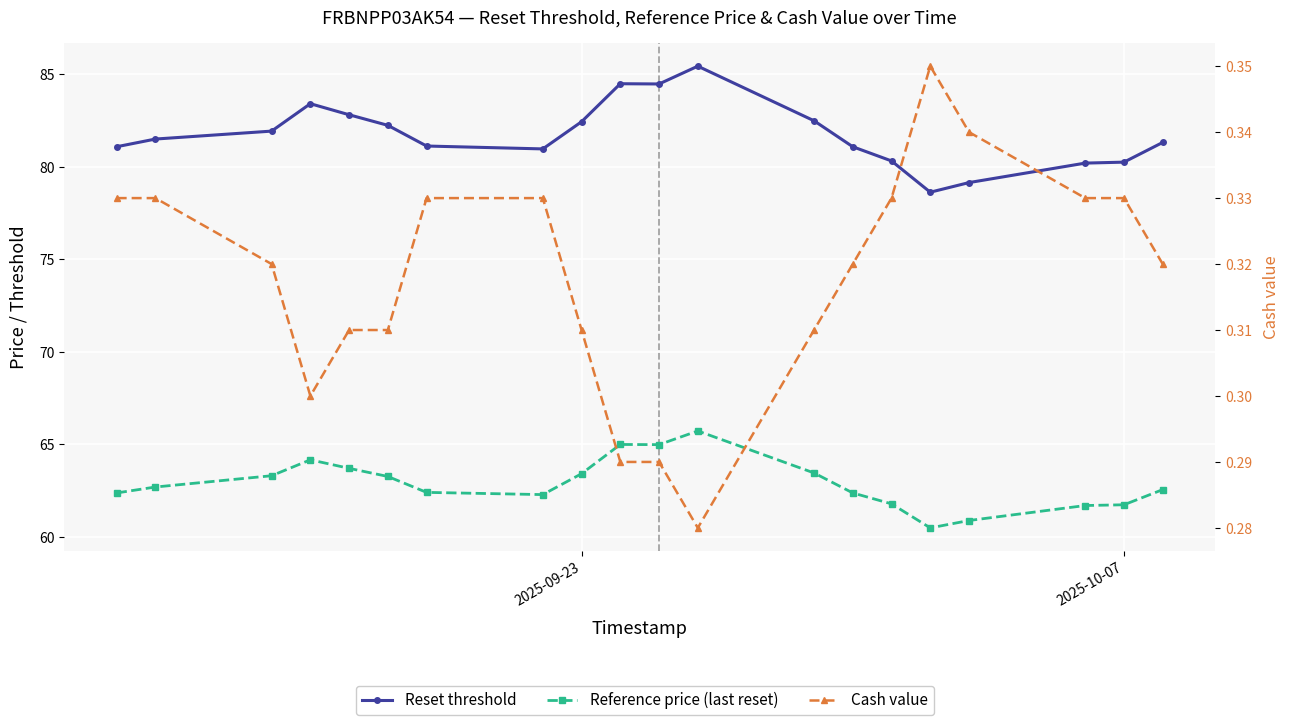

What is the average value of the Reset threshold series?

81.8